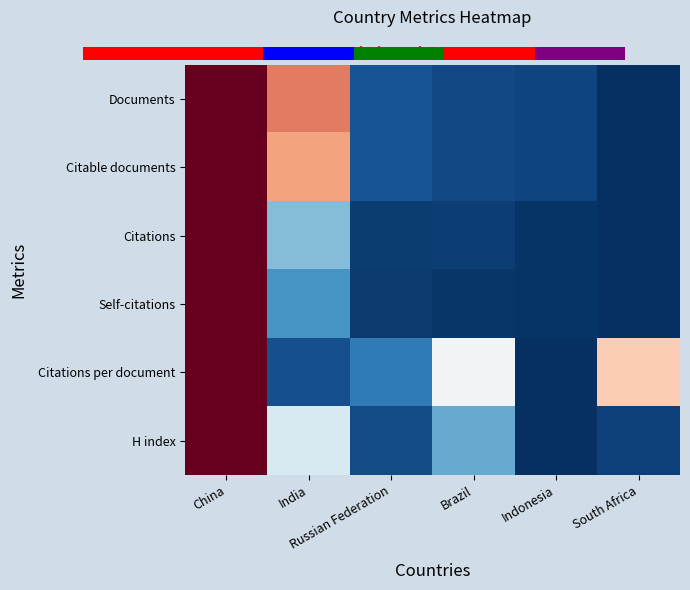

At which category is the sum across all series the highest?

China